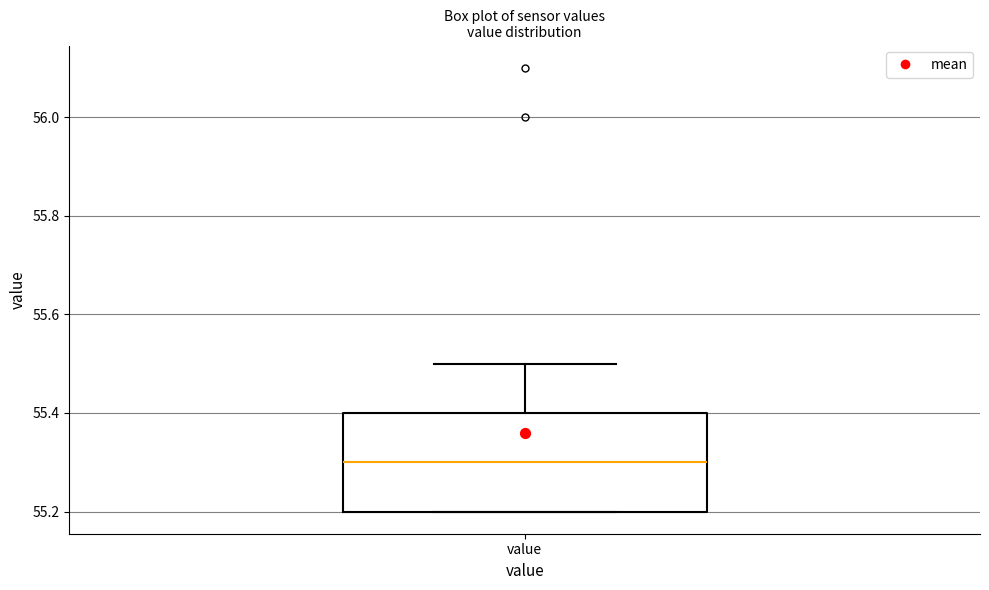

Transcribe this box plot: give where the median line is, the range the box spans, and where the two whiskers end, as read against the y-axis. The values are not printed on the chart, so give them approximately, as read against the axis.

median 55.3, box 55.2 to 55.4, whiskers 55.2 to 55.5